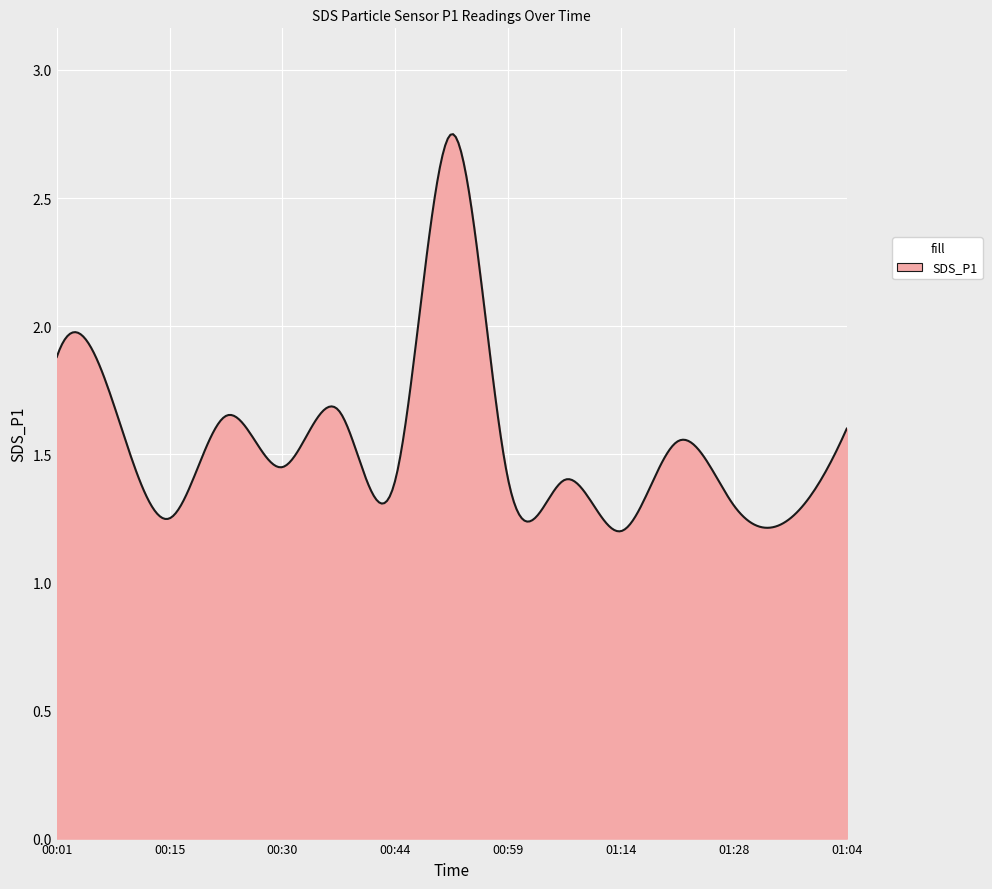

List the labels in order of value, largest first.

00:52, 00:01, 00:08, 00:37, 00:22, 01:04, 01:21, 00:30, 00:44, 00:59, 01:06, 01:28, 00:15, 01:36, 01:14